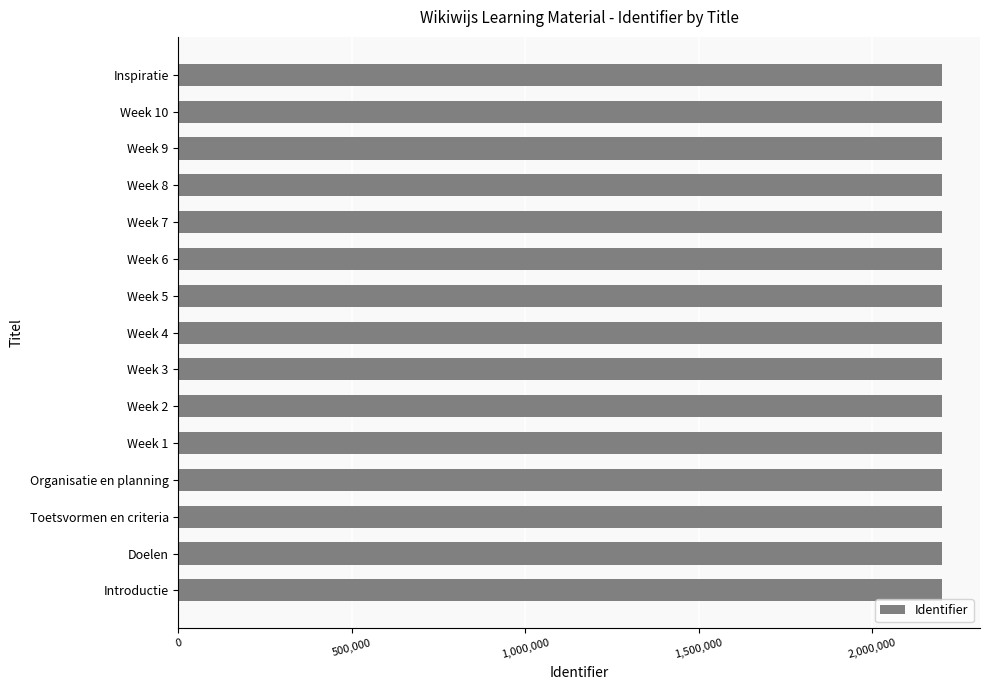

The value at Doelen is 2200881. True or false?

True